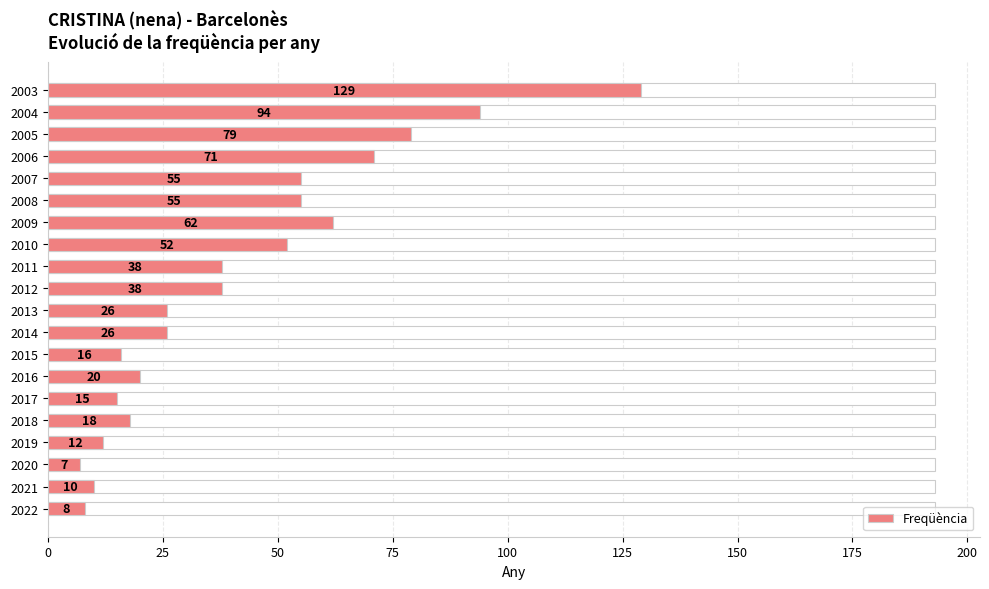

What is the value of the 17th bar from the left?

71